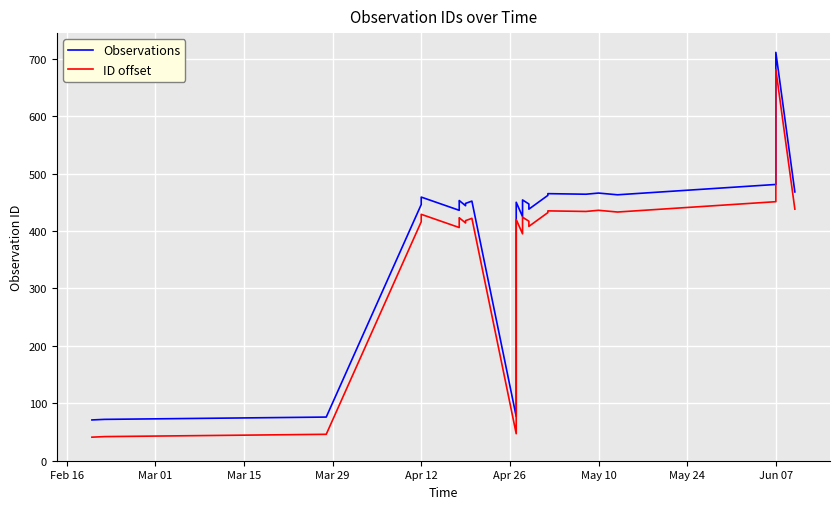

What are all the series names shown in the legend?

Observations, ID offset